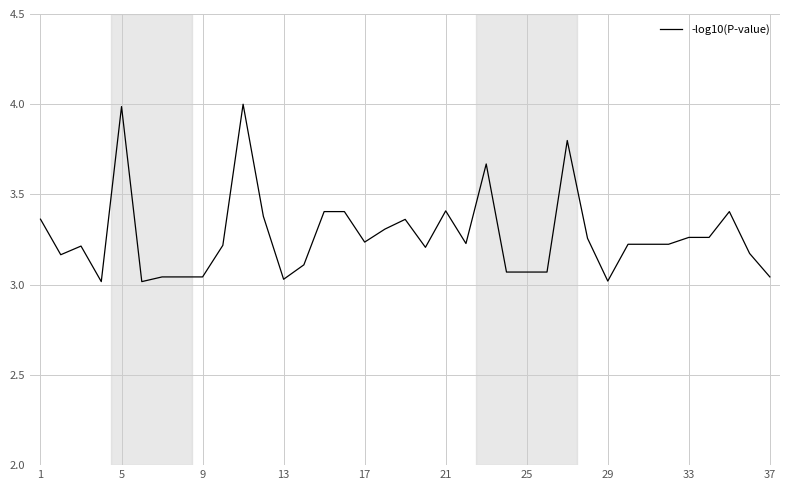

What is the maximum value shown in the chart?

4.0